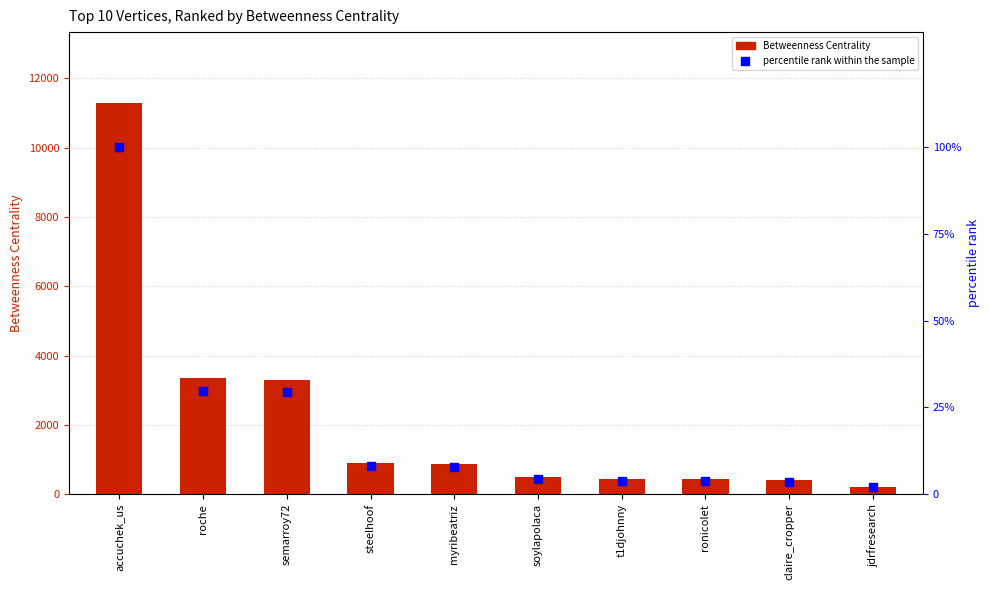

What is the total value across all series at jdrfresearch?

226.0